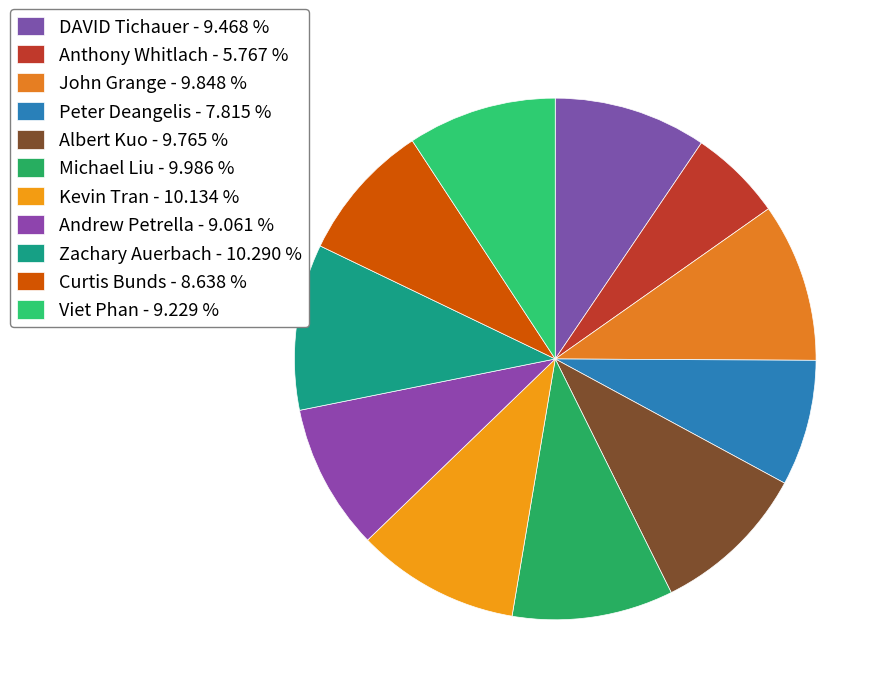

Count the number of slices in the pie.

11